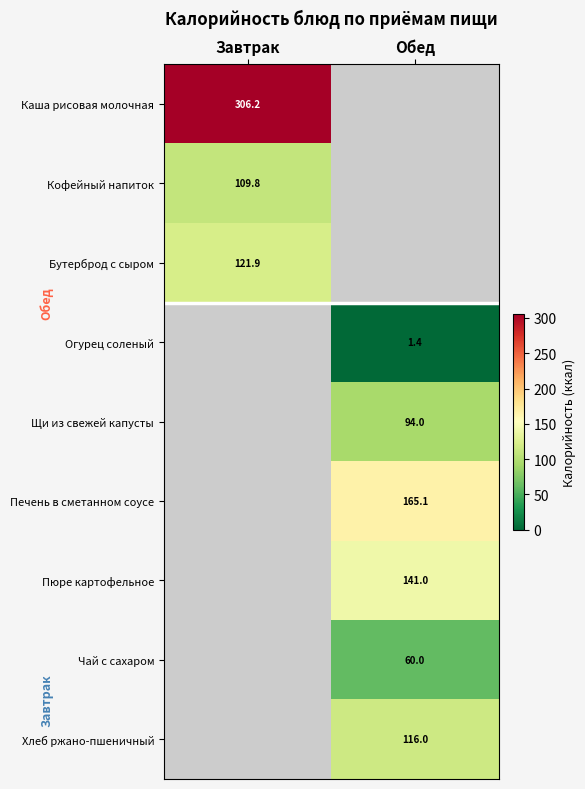

What is the total value across all series at Завтрак?

537.9